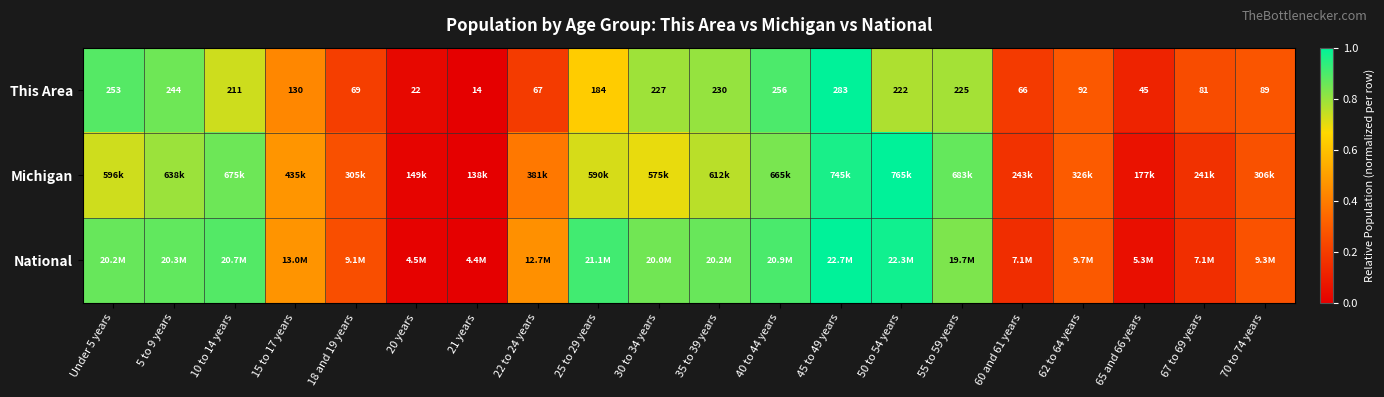

What is the sum of all National values?

11.1